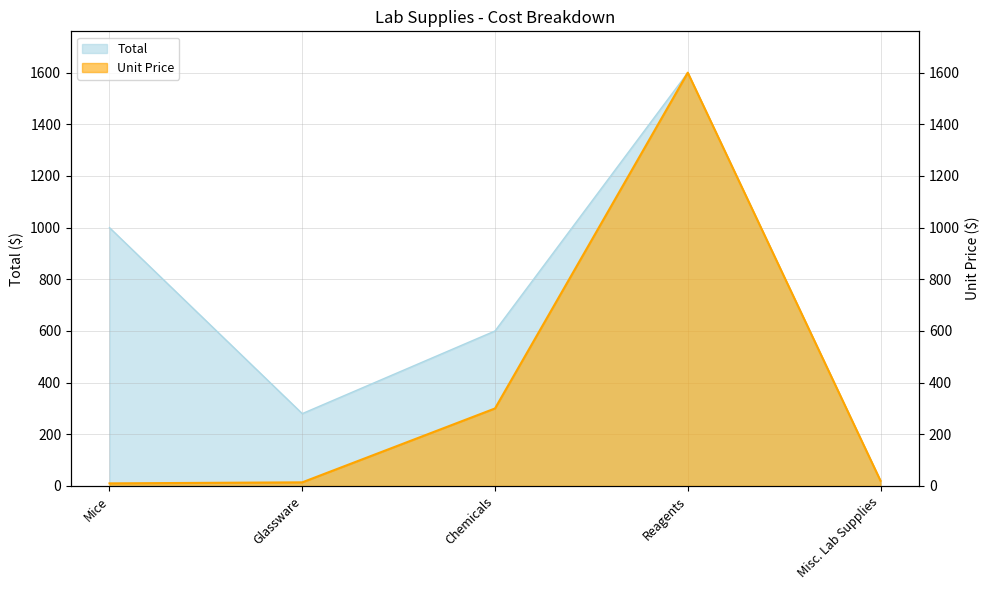

True or false: Total and Unit Price cross at least once.

False